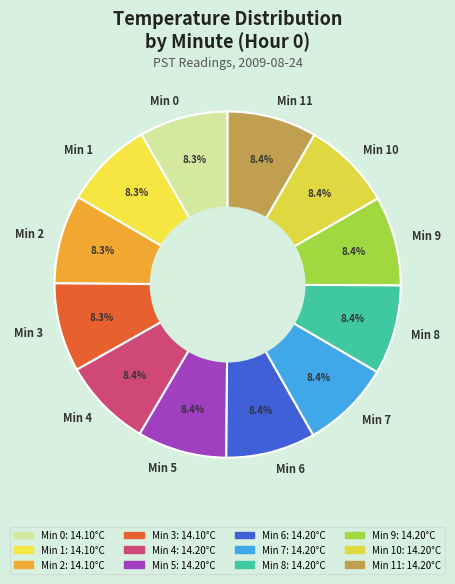

What portion of the pie excludes Min 8?

91.7%